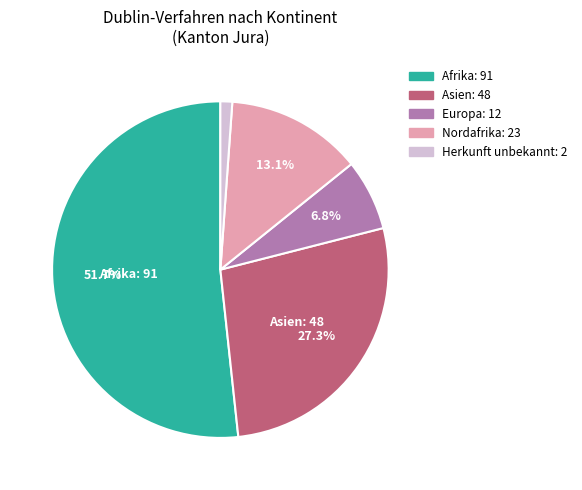

Is there a majority slice in this chart?

Yes